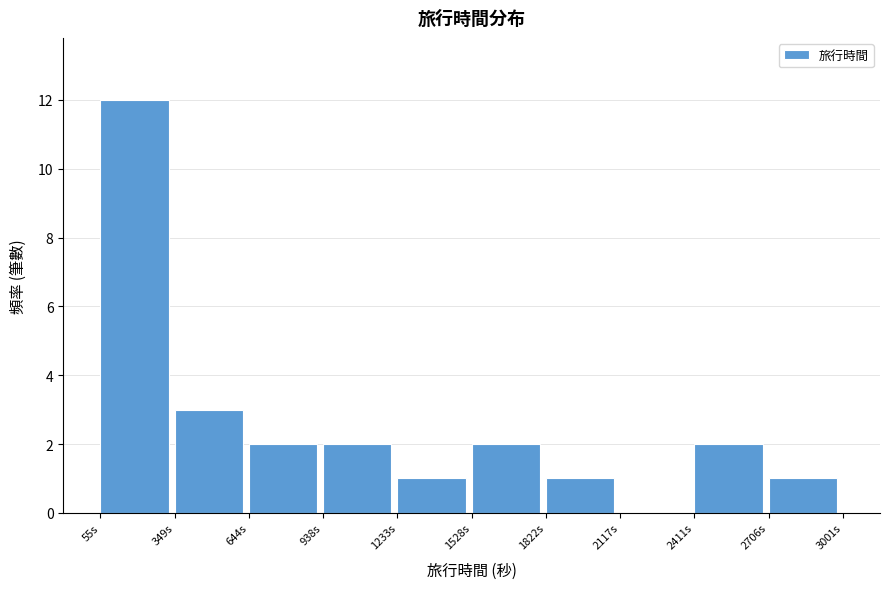

Which range on the x-axis has the tallest bar?

50 to 350